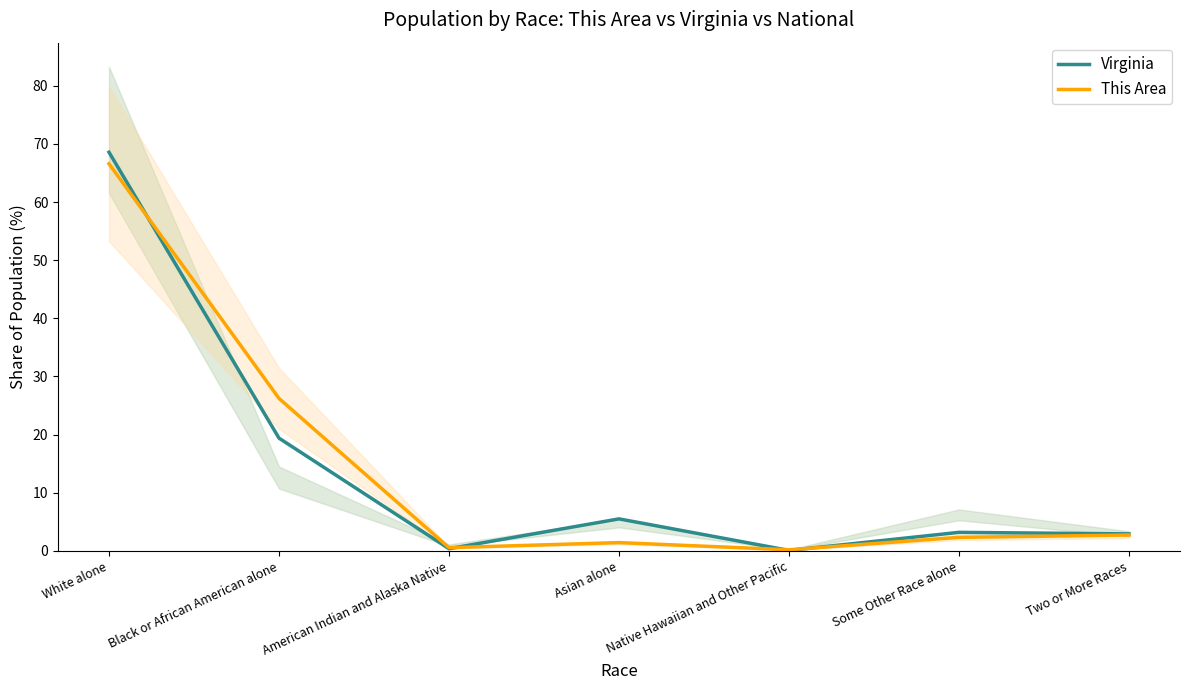

What is the value of the Virginia point at the 5th from the left?

0.1